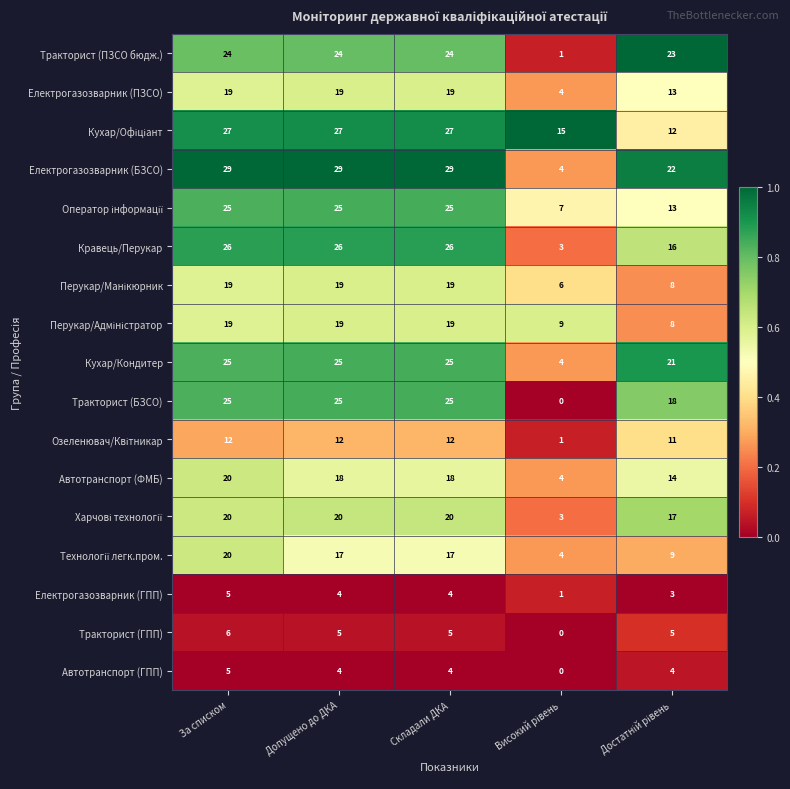

Read the Кравець/Перукар value at За списком, to the nearest 10.

30